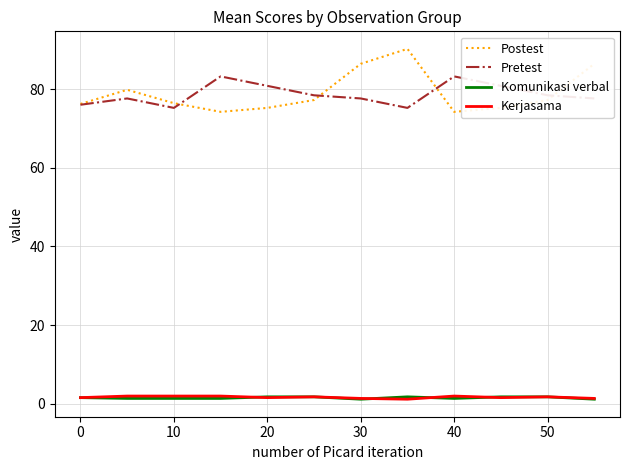

True or false: Kerjasama and Postest cross at least once.

False